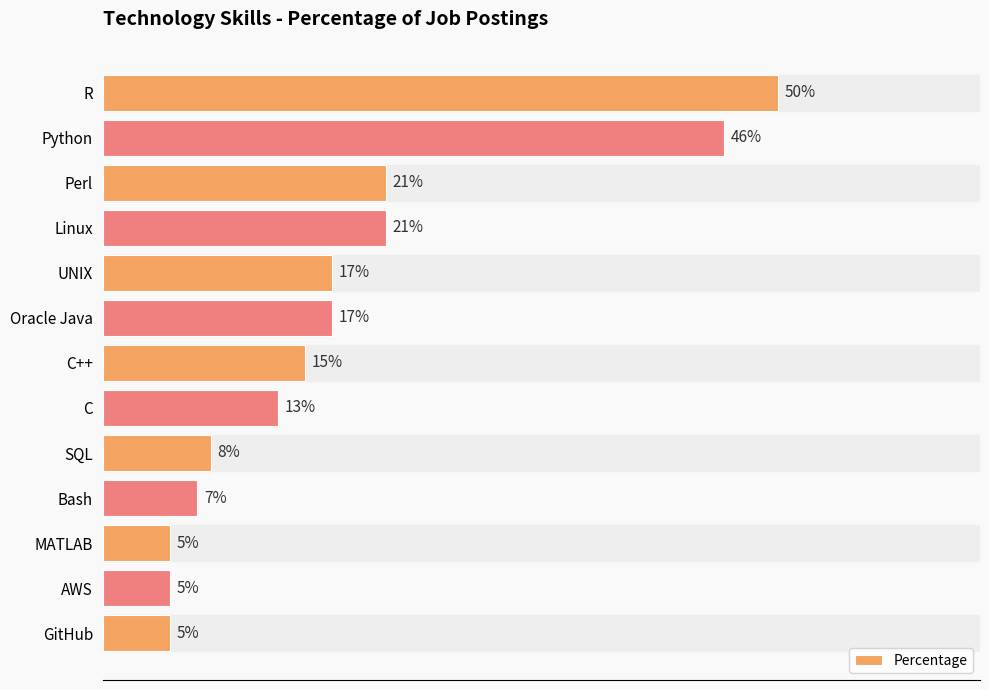

At which category does the chart reach its peak across all series?

R